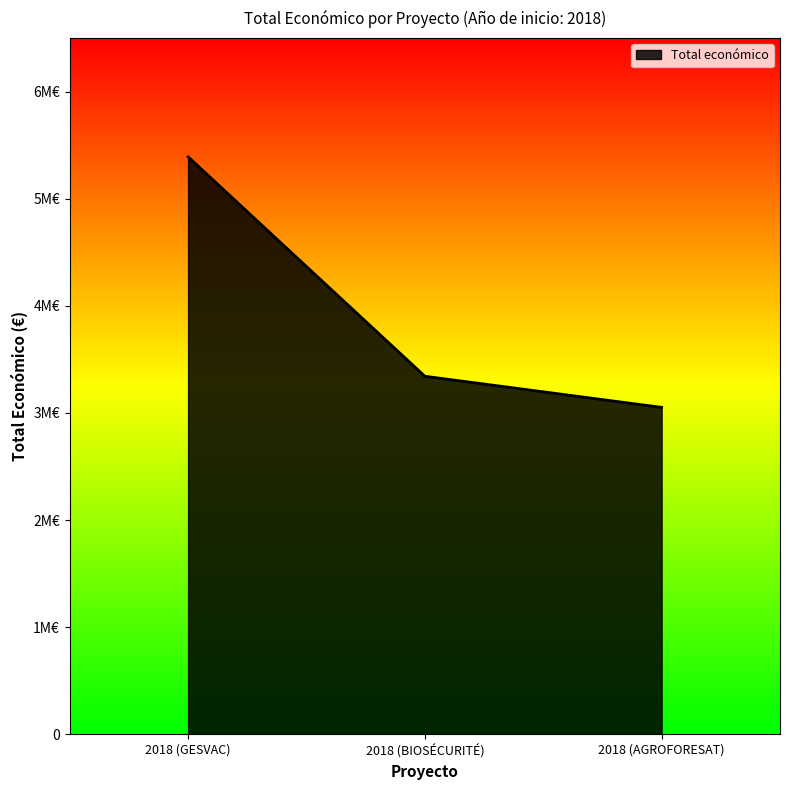

What is the label of the 2nd point from the right?

2018 (BIOSÉCURITÉ)